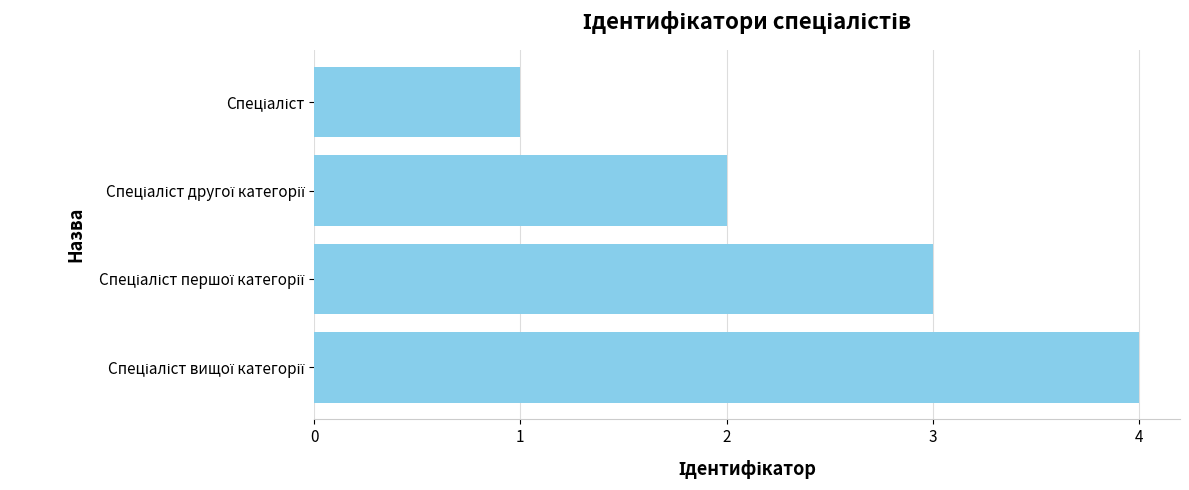

Does the chart contain stacked bars?

No